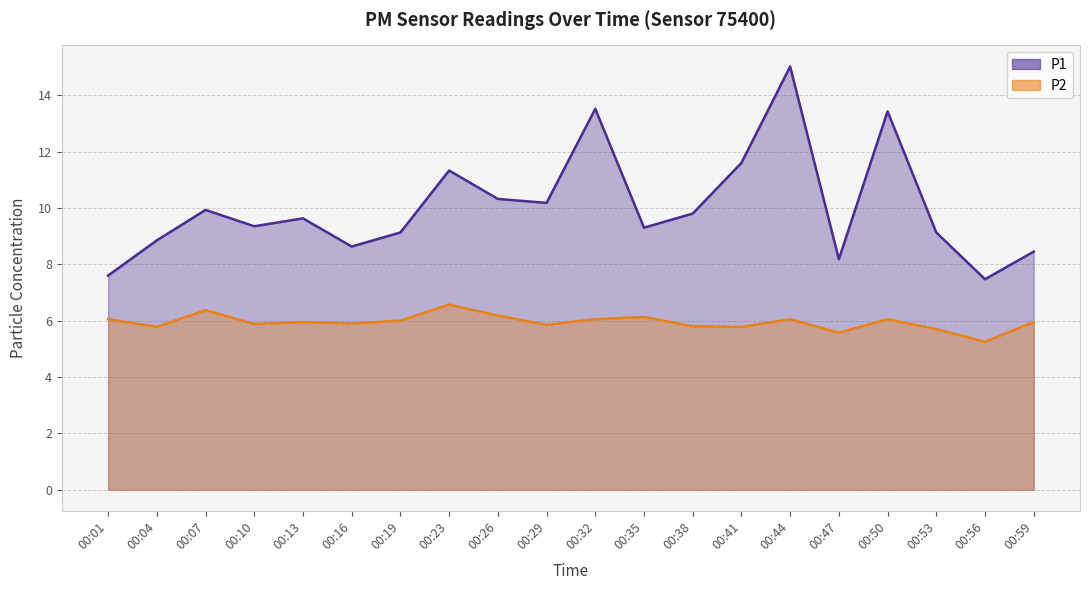

Reading left to right, transcribe all the data shown in this chart.

P1: 00:01=7.6	00:04=8.8	00:07=9.9	00:10=9.3	00:13=9.6	00:16=8.6	00:19=9.1	00:23=11.3	00:26=10.3	00:29=10.2	00:32=13.5	00:35=9.3	00:38=9.8	00:41=11.6	00:44=15.0	00:47=8.2	00:50=13.4	00:53=9.1	00:56=7.5	00:59=8.4
P2: 00:01=6.0	00:04=5.8	00:07=6.4	00:10=5.9	00:13=6.0	00:16=5.9	00:19=6.0	00:23=6.6	00:26=6.2	00:29=5.8	00:32=6.0	00:35=6.1	00:38=5.8	00:41=5.8	00:44=6.0	00:47=5.6	00:50=6.0	00:53=5.7	00:56=5.2	00:59=6.0